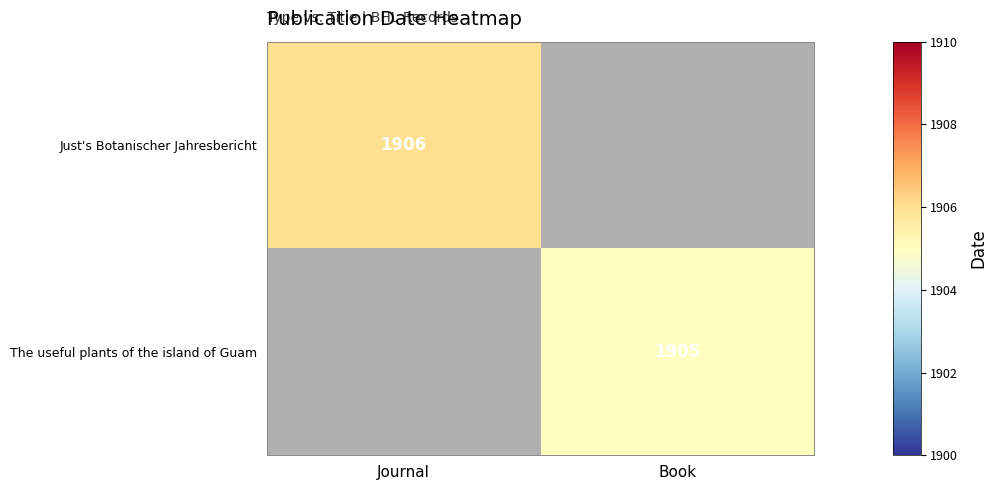

Is it true that Just's Botanischer Jahresbericht equals 3118 at Journal?

False